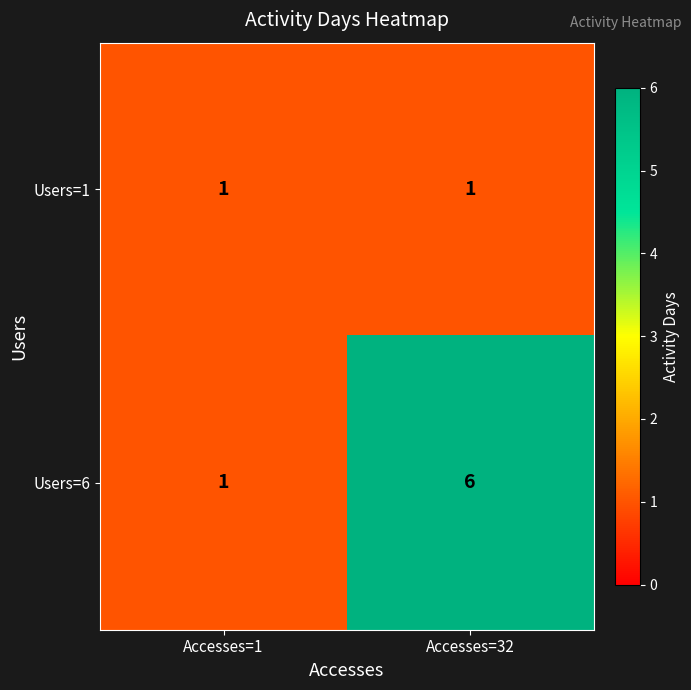

Between Accesses=1 and Accesses=32, which series saw the biggest shift?

Users=6